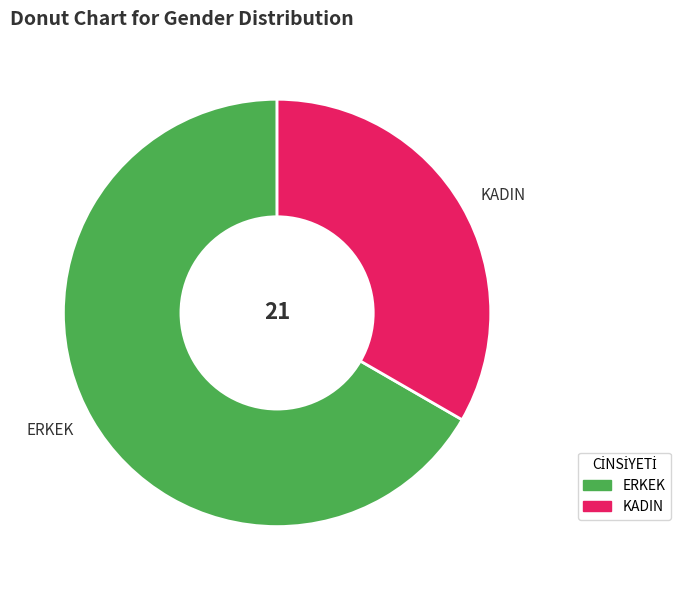

Which category has the smallest portion of the pie?

KADIN